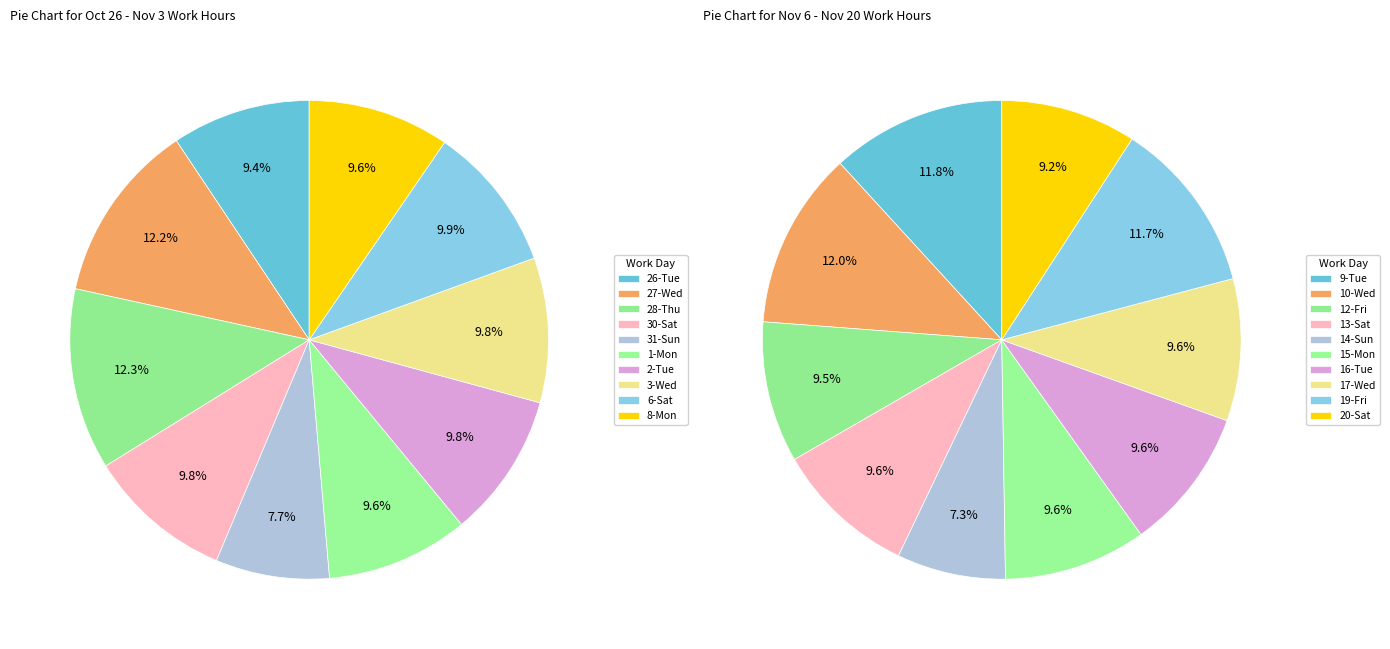

Rank the categories by value from lowest to highest.

14-Sun, 31-Sun, 26-Tue, 20-Sat, 8-Mon, 1-Mon, 12-Fri, 2-Tue, 3-Wed, 13-Sat, 30-Sat, 17-Wed, 15-Mon, 16-Tue, 6-Sat, 19-Fri, 9-Tue, 27-Wed, 28-Thu, 10-Wed